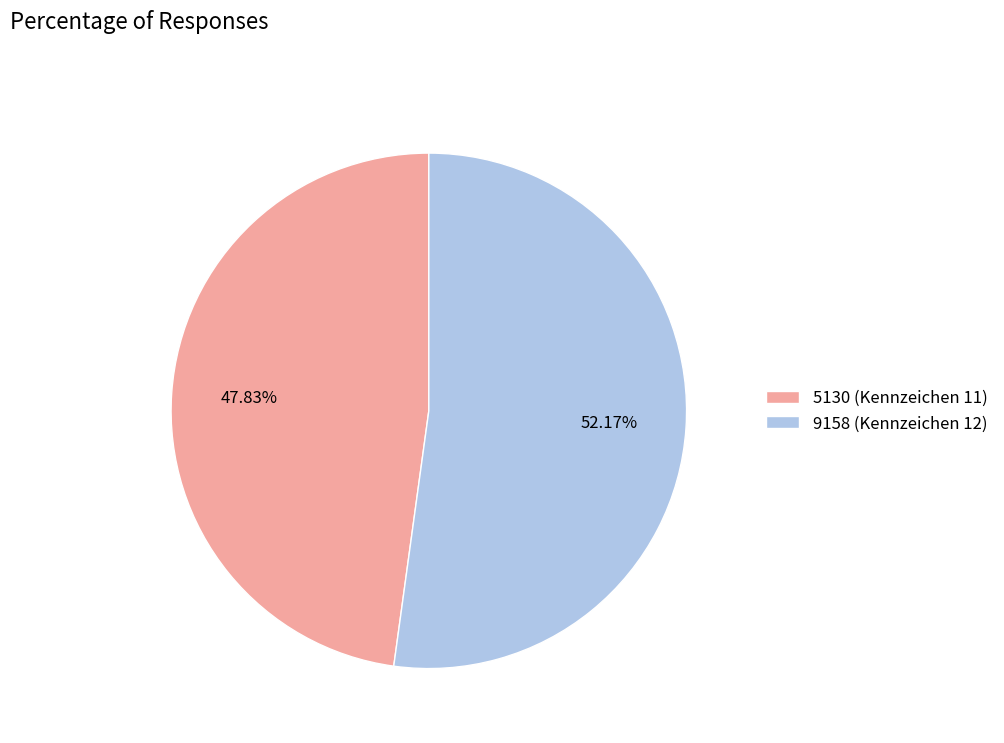

To the nearest percent, what percentage of the pie is 9158 (Kennzeichen 12)?

52%